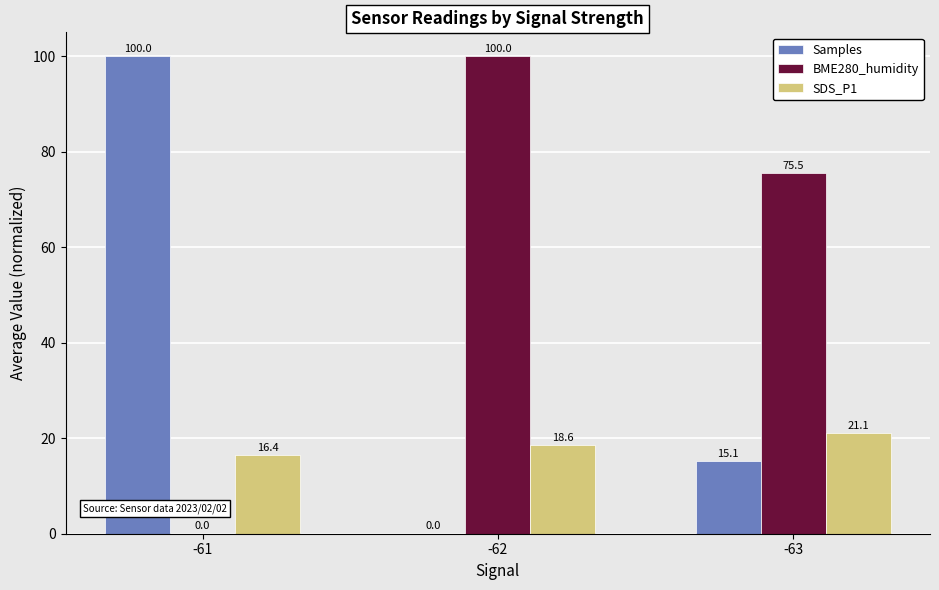

Reading left to right, list all the values displayed in this chart.

Samples: -61=100.0	-62=0.0	-63=15.1
BME280_humidity: -61=0.0	-62=100.0	-63=75.5
SDS_P1: -61=16.4	-62=18.6	-63=21.1